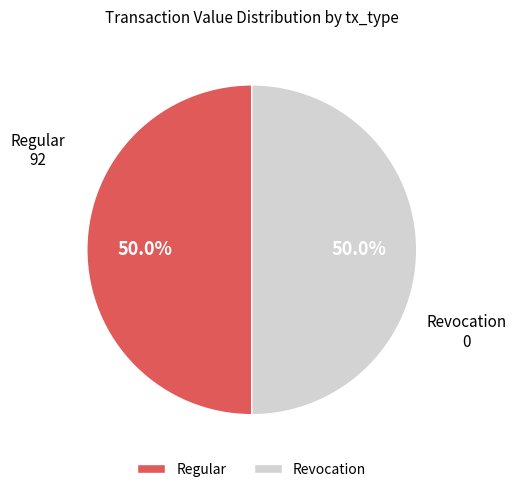

To the nearest percent, what is the difference between the Revocation and Regular slice percentages?

0%